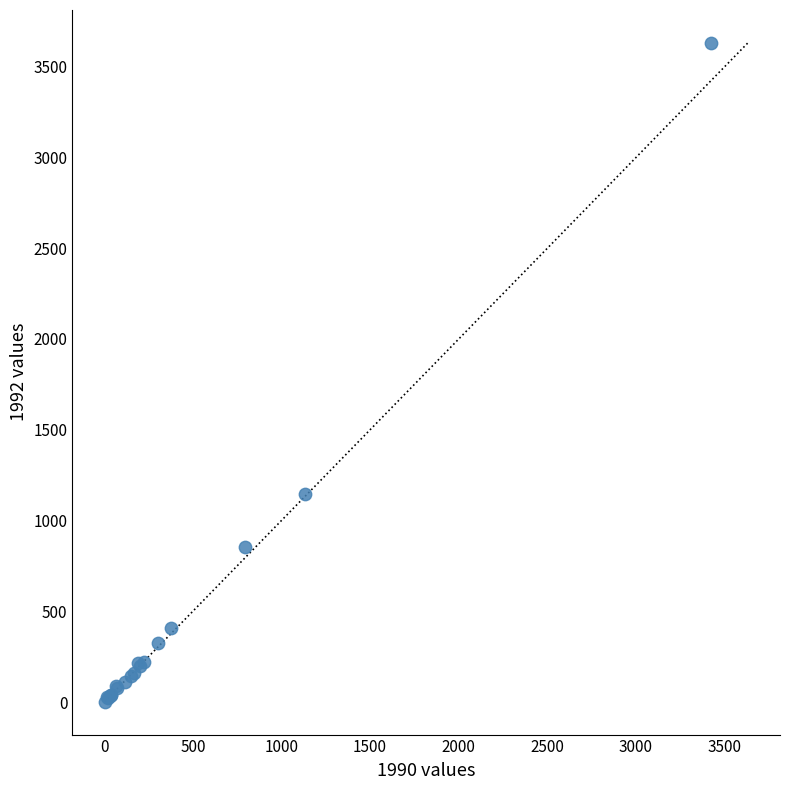

What Y value in the scatter plot is closest to 1816?

1146